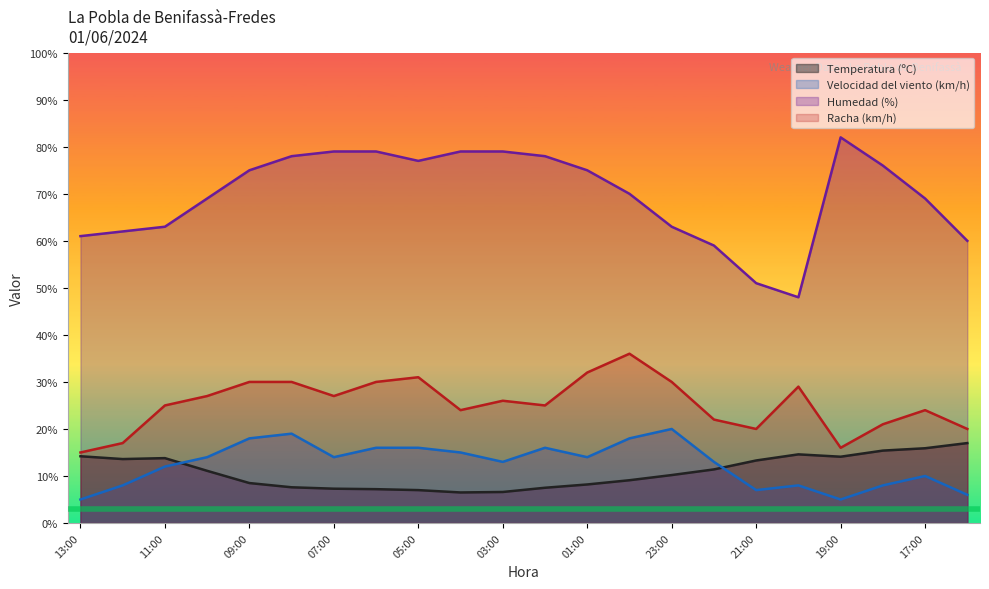

True or false: Racha (km/h) has a value of 13.1 at 10:00.

False